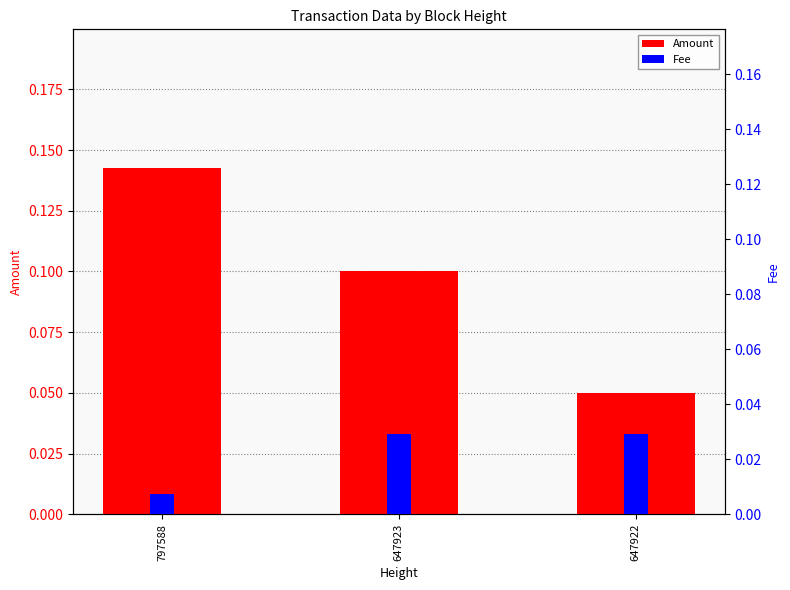

How many groups of bars are there?

3